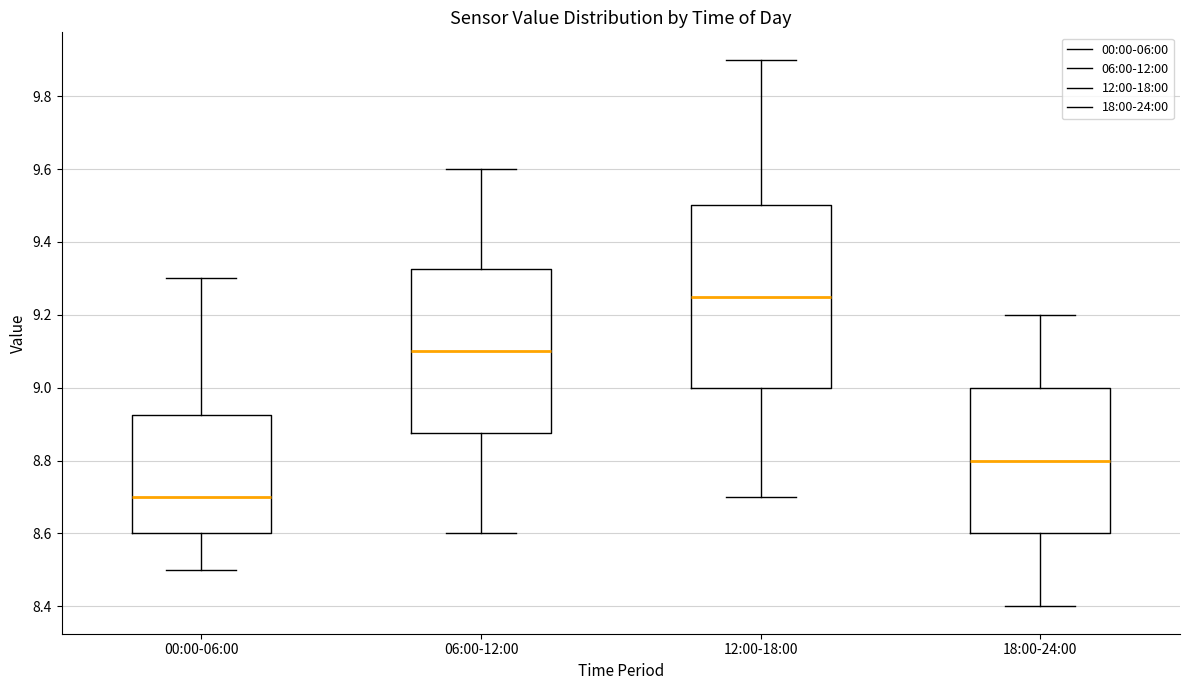

Reading left to right, transcribe this box plot: for each box, give where its median line is, the range the box spans, and where its two whiskers end, as read against the y-axis. The values are not printed on the chart, so give them approximately, as read against the axis.

00:00-06:00: median 8.70, box 8.60 to 8.92, whiskers 8.50 to 9.30
06:00-12:00: median 9.10, box 8.88 to 9.32, whiskers 8.60 to 9.60
12:00-18:00: median 9.26, box 9.00 to 9.50, whiskers 8.70 to 9.90
18:00-24:00: median 8.80, box 8.60 to 9.00, whiskers 8.40 to 9.20